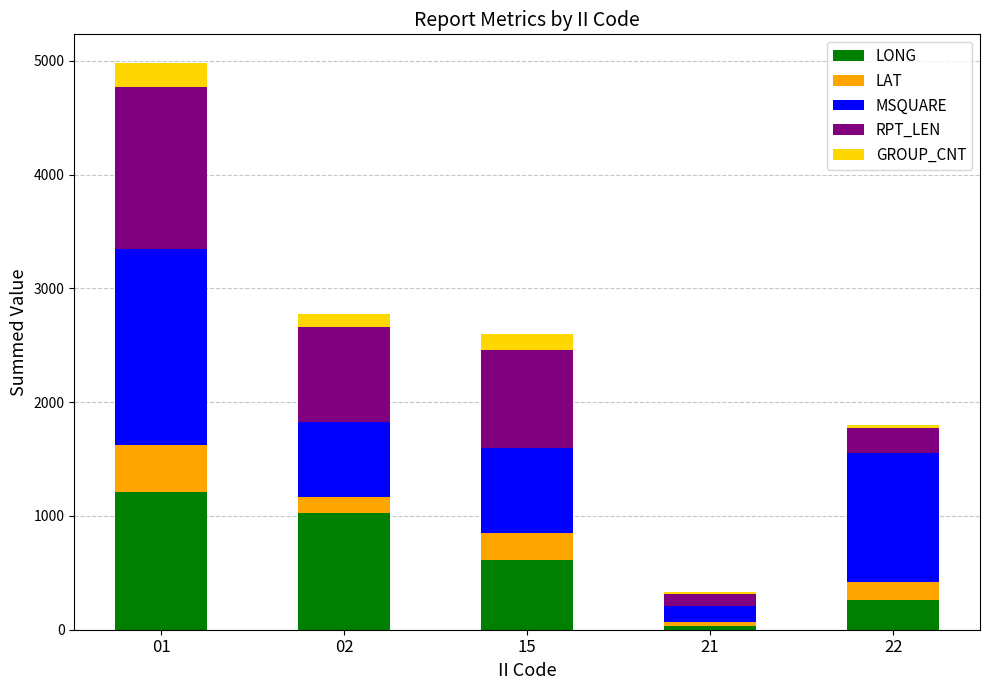

Reading left to right, what are the values for LONG?

01=1212.1	02=1029.8	15=615.0	21=34.7	22=261.9